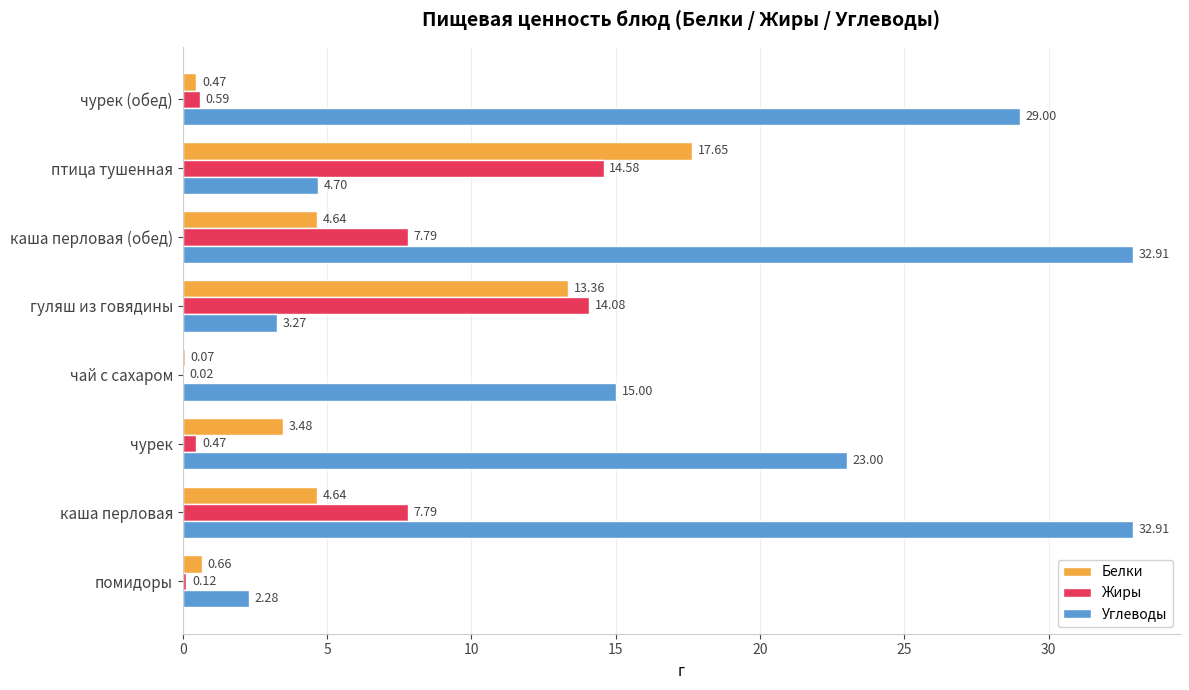

What is the sum of all Жиры values?

45.4